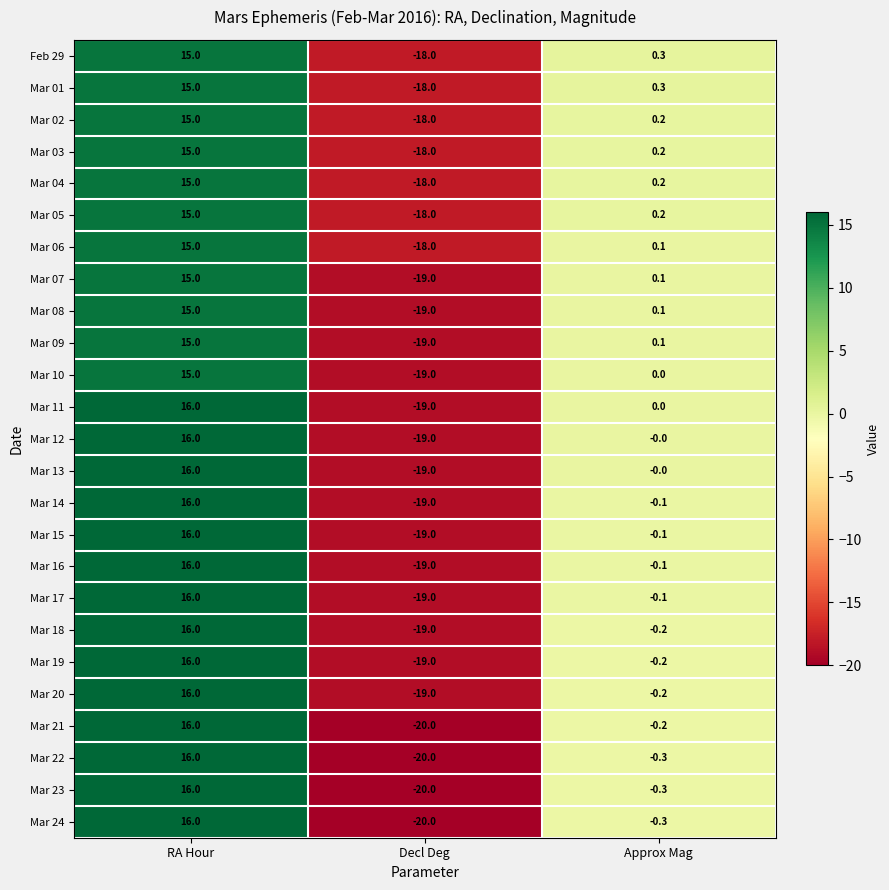

True or false: Mar 08 has a value of -25.6 at Decl Deg.

False